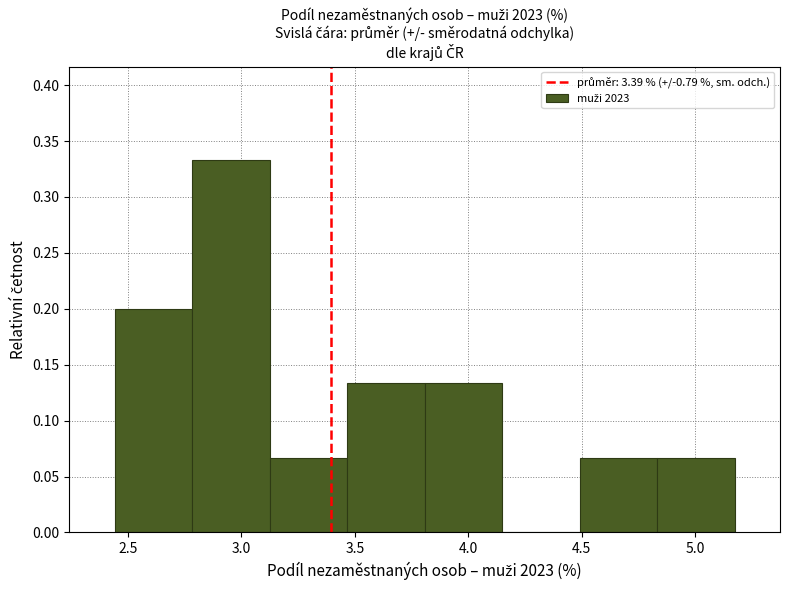

Reading left to right, list every bar in this chart as the range it spans on the x-axis followed by its height. Neither the bar edges nor the heights are printed on the chart, so give them approximately, as read against the axes.

2.45 to 2.80: 0.200
2.80 to 3.10: 0.335
3.10 to 3.45: 0.065
3.45 to 3.80: 0.135
3.80 to 4.15: 0.135
4.15 to 4.50: 0
4.50 to 4.85: 0.065
4.85 to 5.15: 0.065